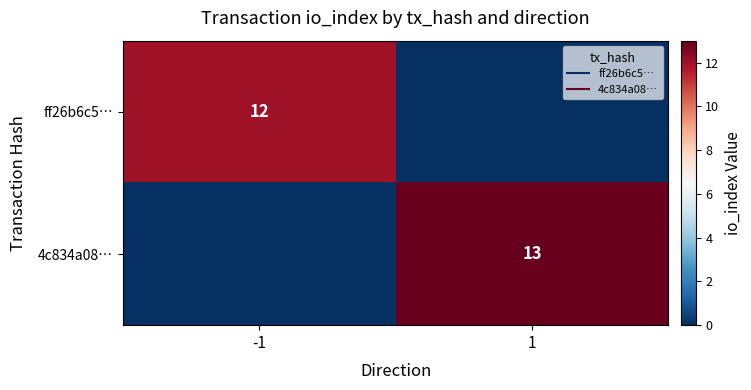

At 1, list the series in order from largest to smallest.

4c834a08…, ff26b6c5…